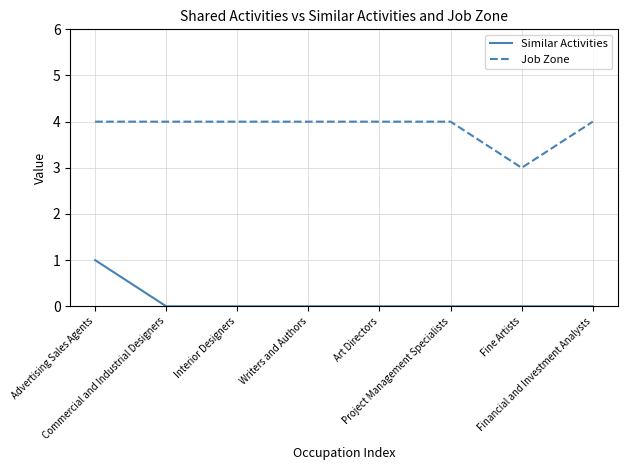

Rank the series by their maximum value, from lowest to highest.

Similar Activities, Job Zone